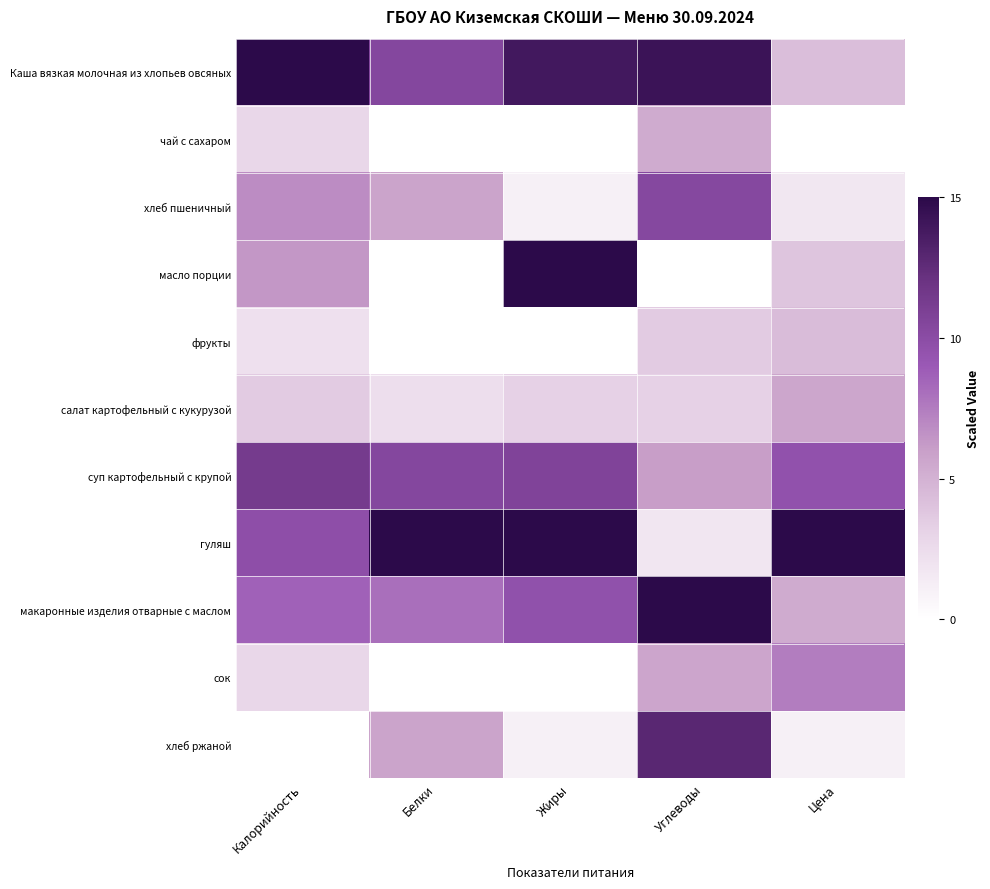

Which series changed the most between Углеводы and Цена?

гуляш